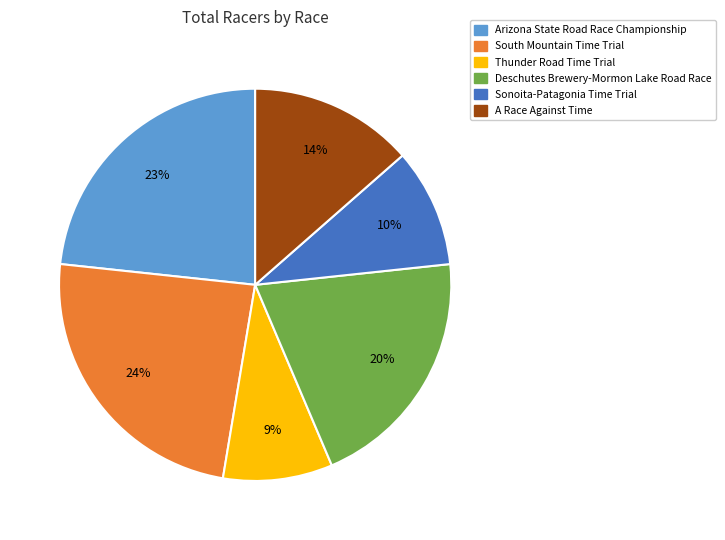

Which category has the biggest portion of the pie?

South Mountain Time Trial